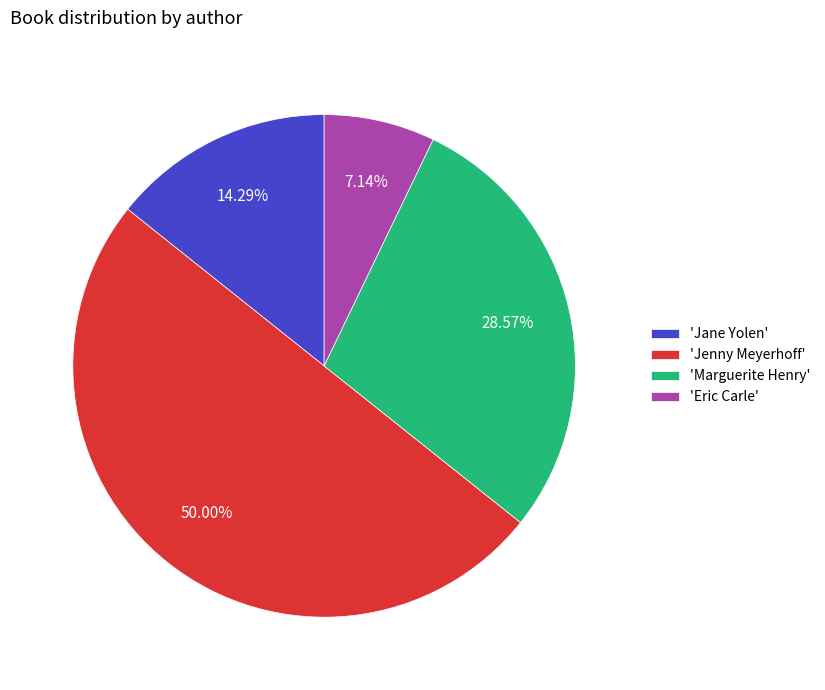

What is the smallest slice in the pie chart?

'Eric Carle'